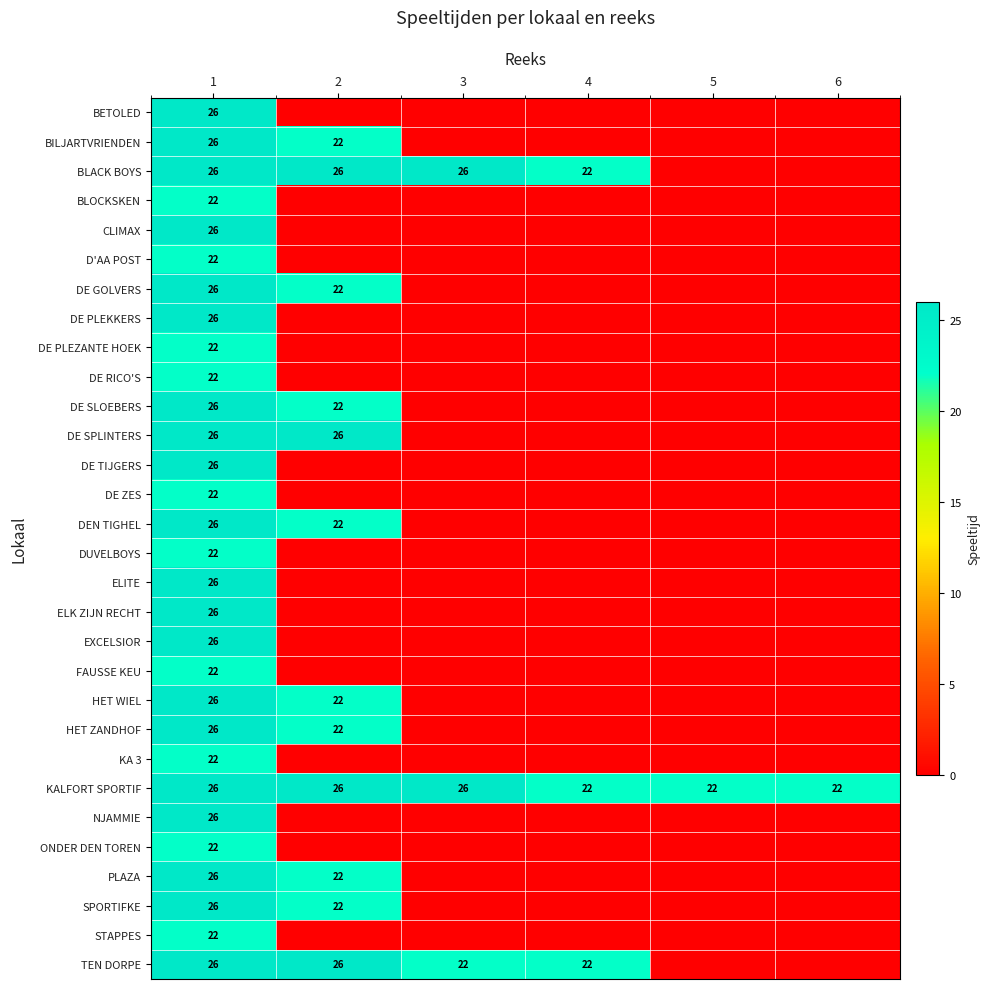

The value of KALFORT SPORTIF at 3 is 8. True or false?

False